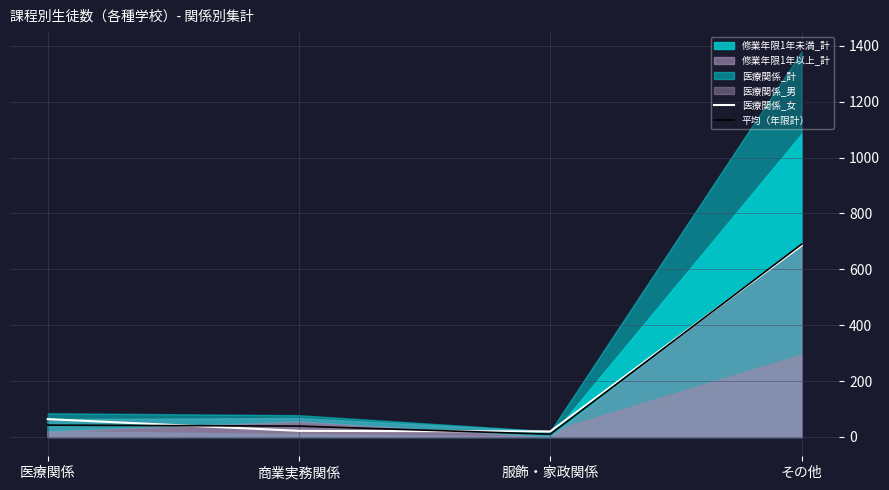

Is the value of 平均（年限計） at その他 greater than the value of 医療関係_女 at その他?

Yes